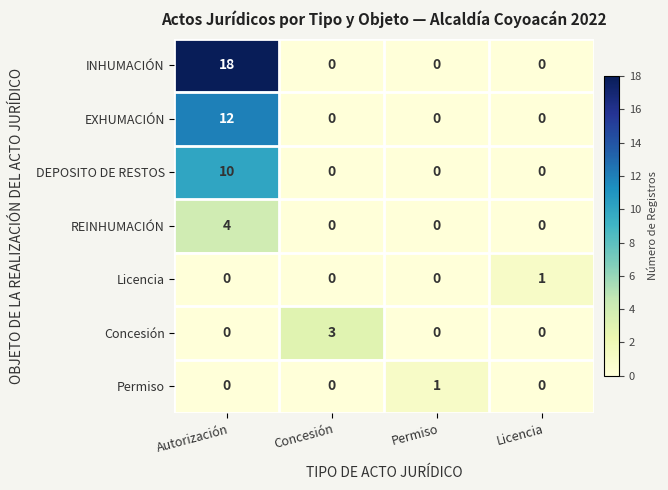

Count the number of data series in this chart.

7